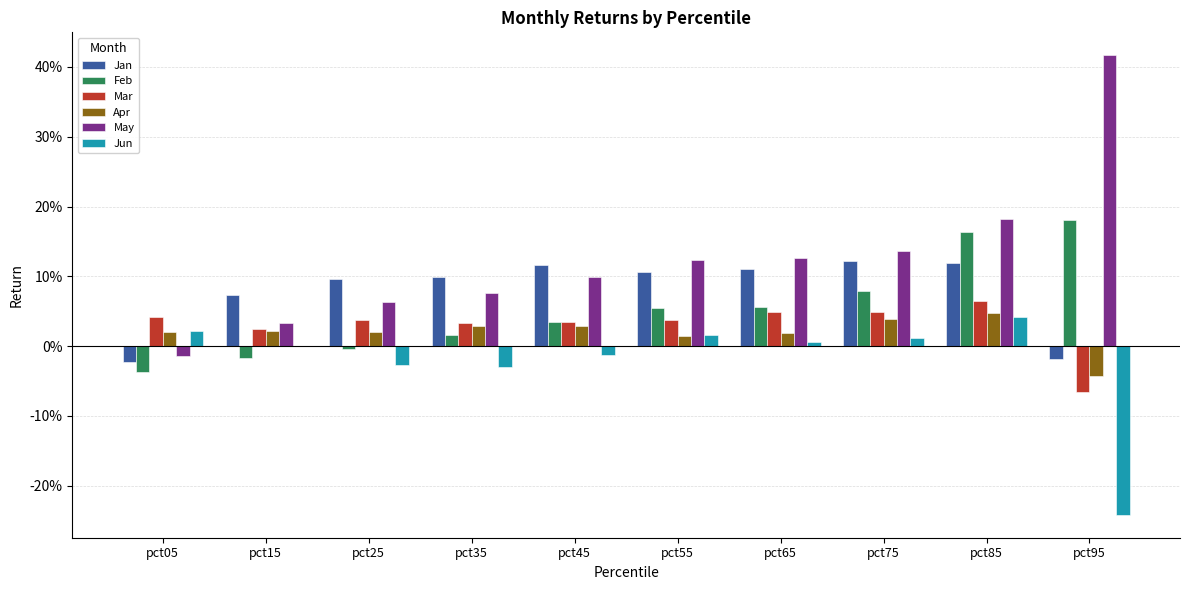

Are the bars horizontal?

No